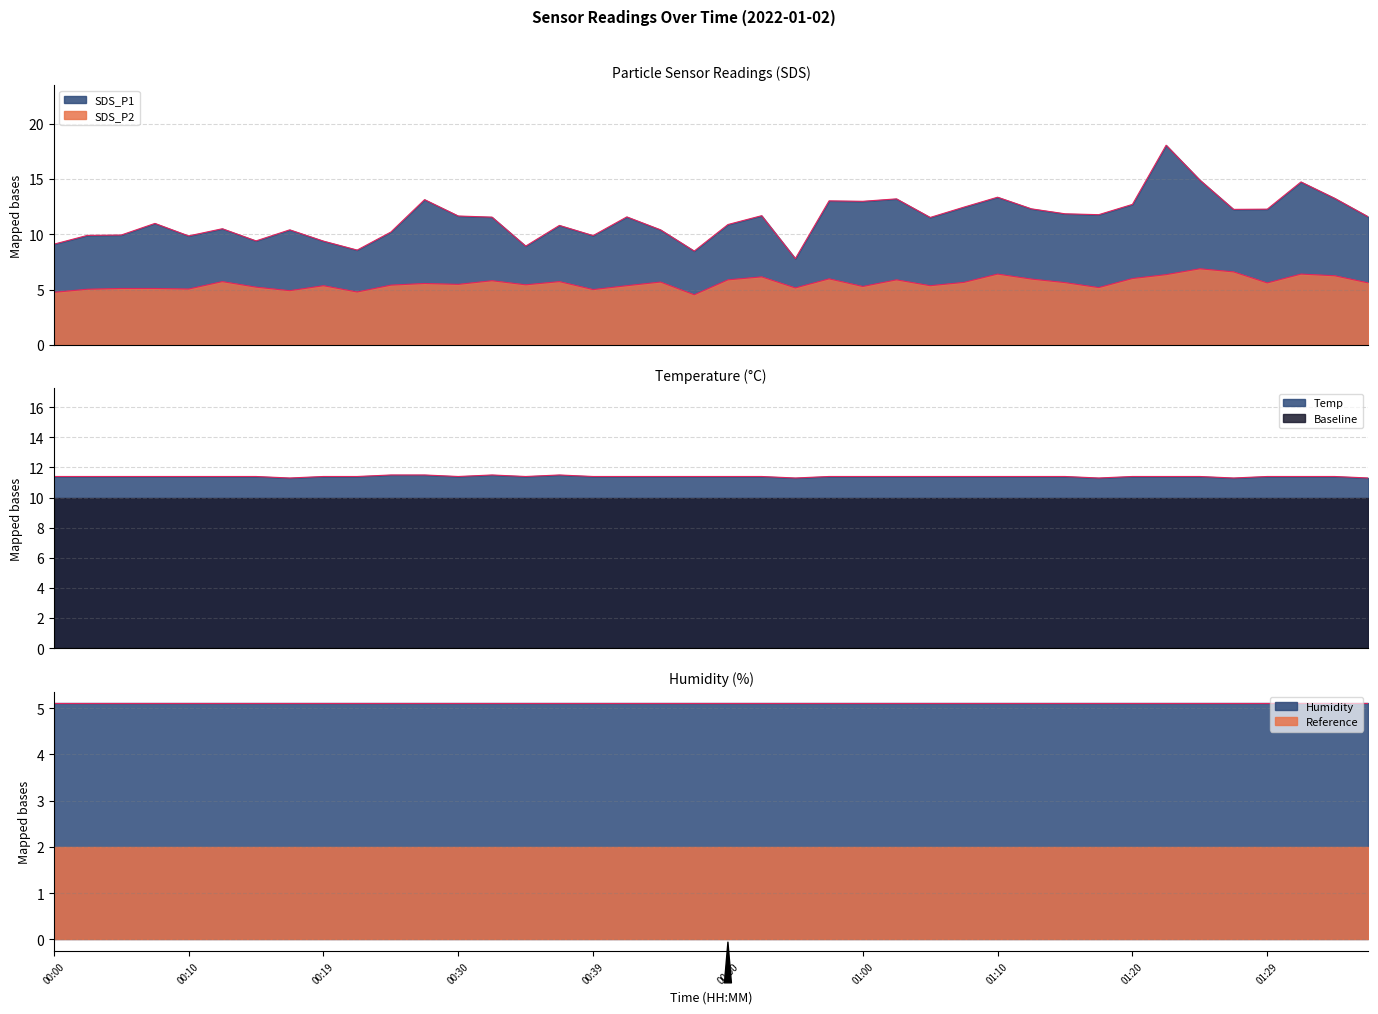

Rank the series at 00:19 from highest to lowest value.

Temp, SDS_P1, SDS_P2